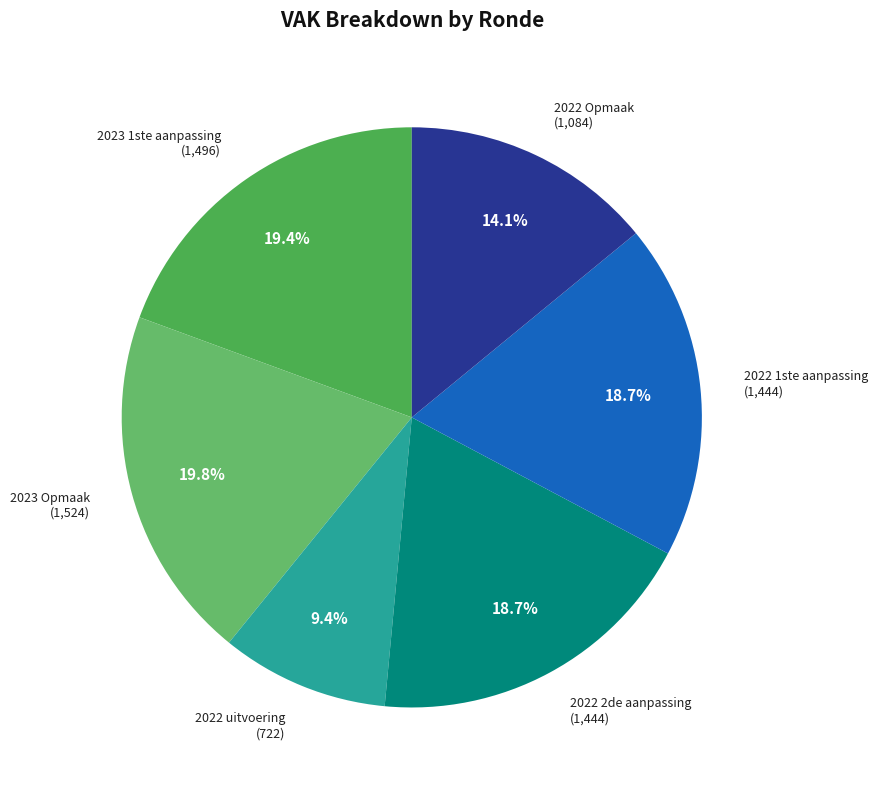

How many slices are in this pie chart?

6